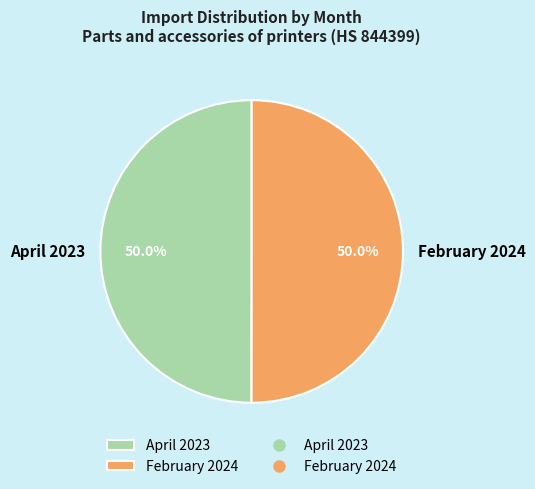

To the nearest percent, what percentage of the pie is April 2023?

50%